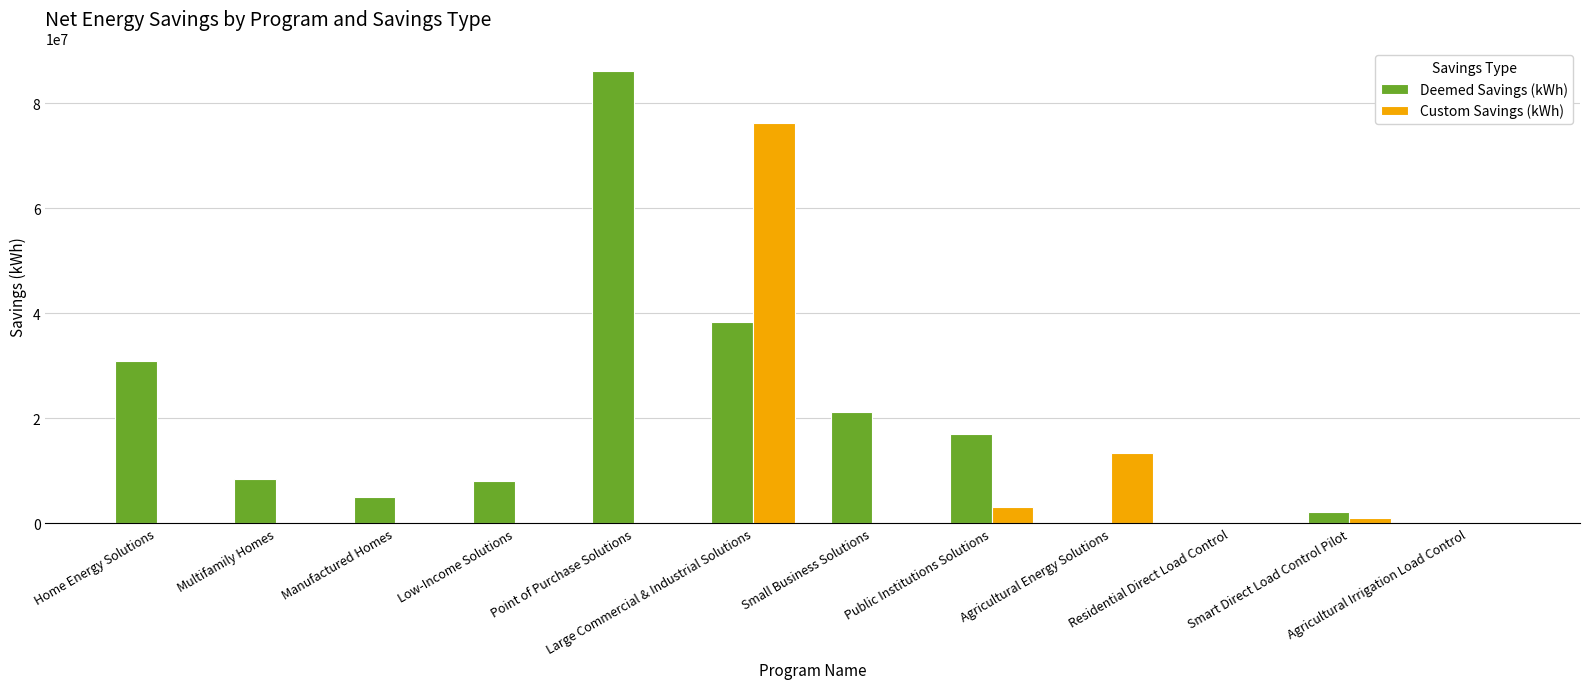

How many values in the Custom Savings (kWh) series exceed 0?

4